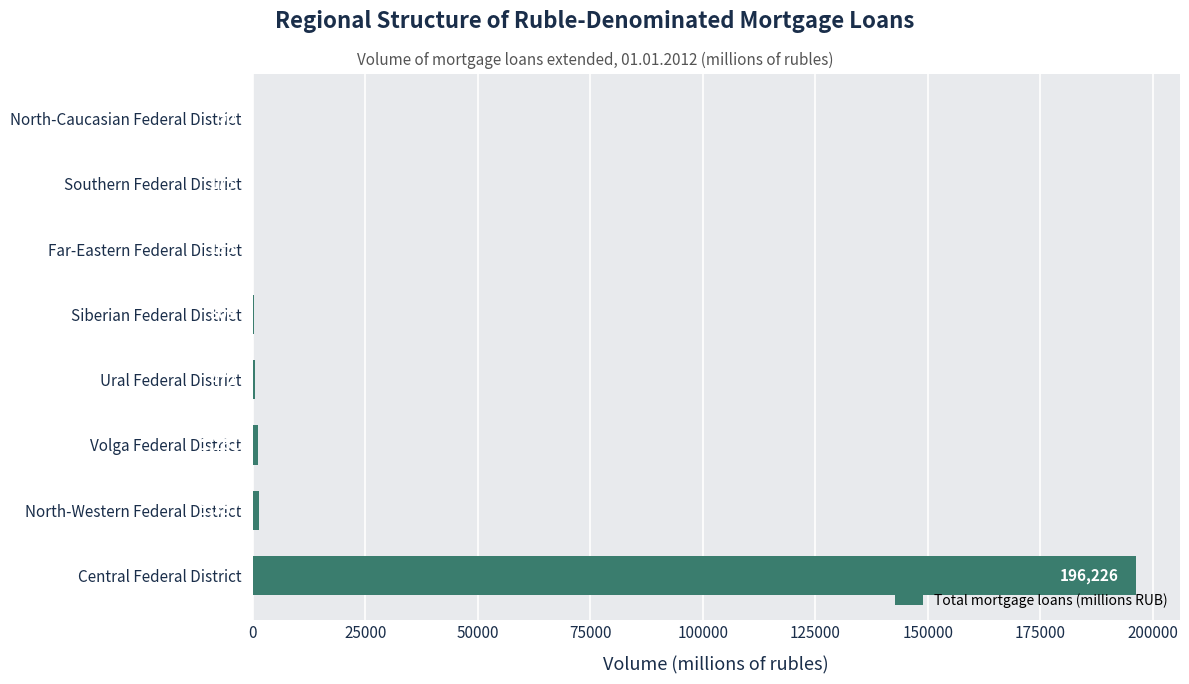

What is the change in value from Central Federal District to North-Western Federal District?

-194869